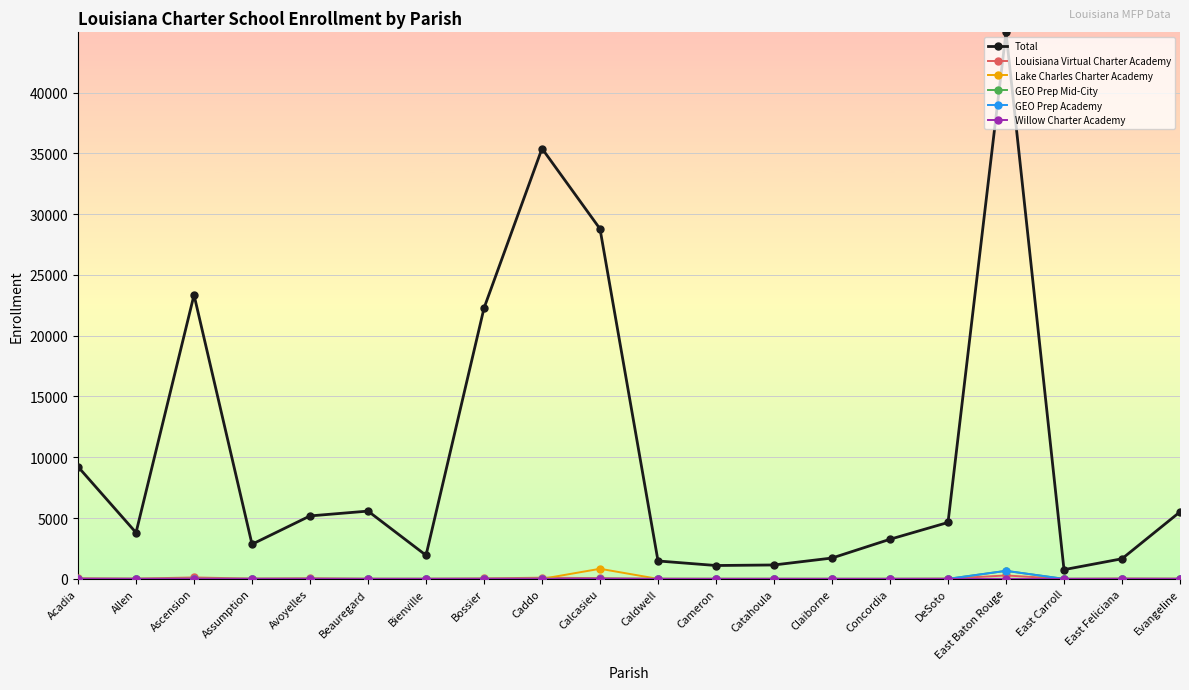

What is the spread (max minus min) of values at Concordia?

3257